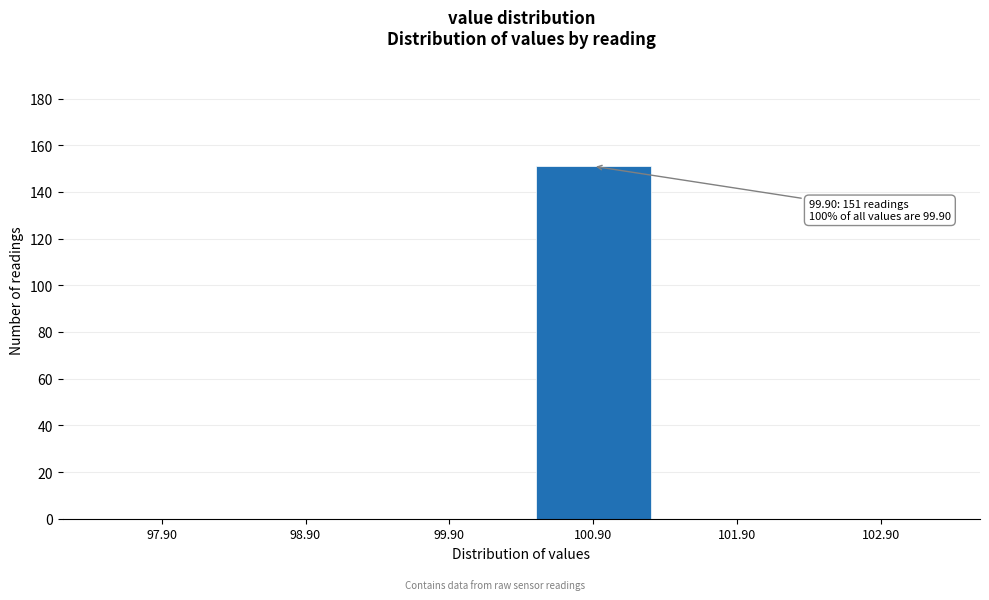

Reading right to left, list all the values displayed in this chart.

102.90=0	101.90=0	100.90=151	99.90=0	98.90=0	97.90=0